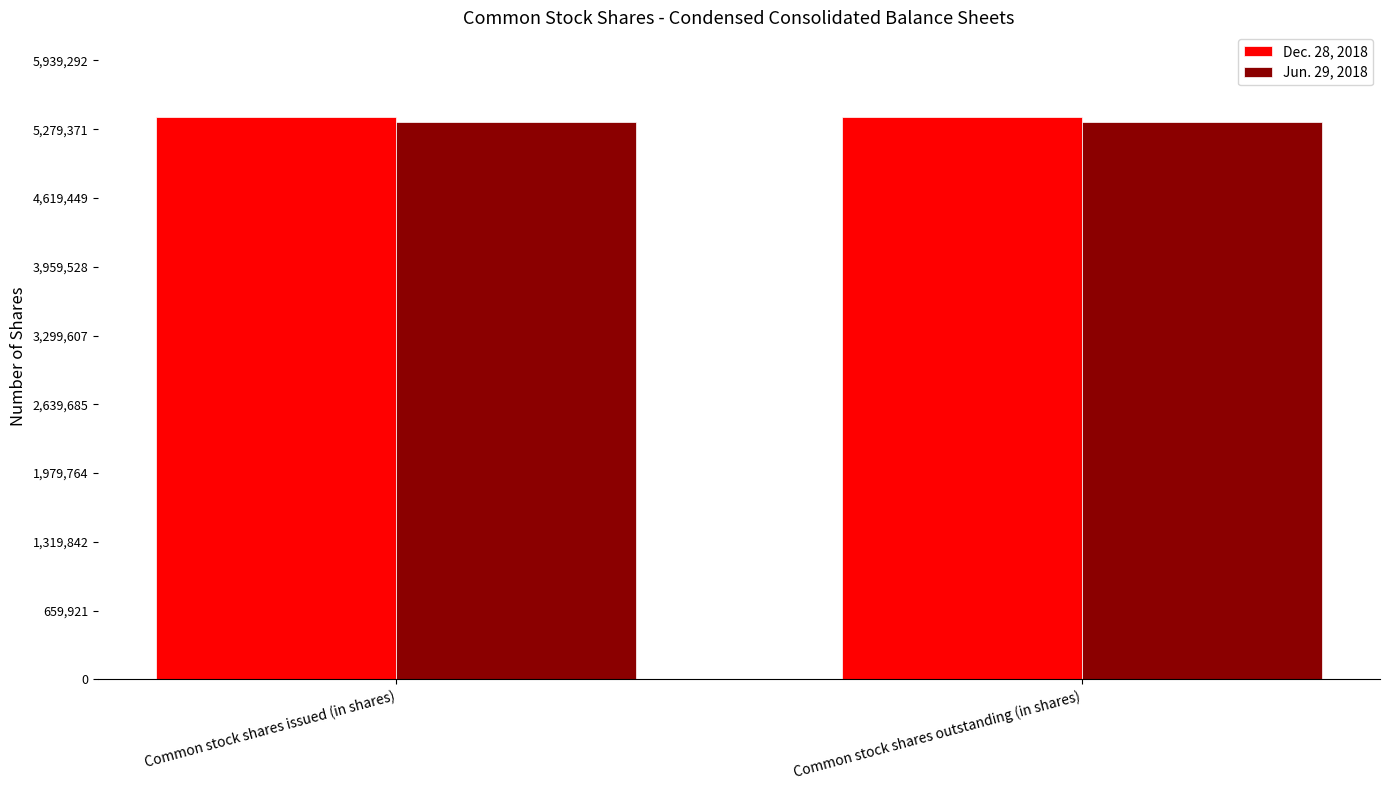

Rank the series by their average value, from lowest to highest.

Jun. 29, 2018, Dec. 28, 2018